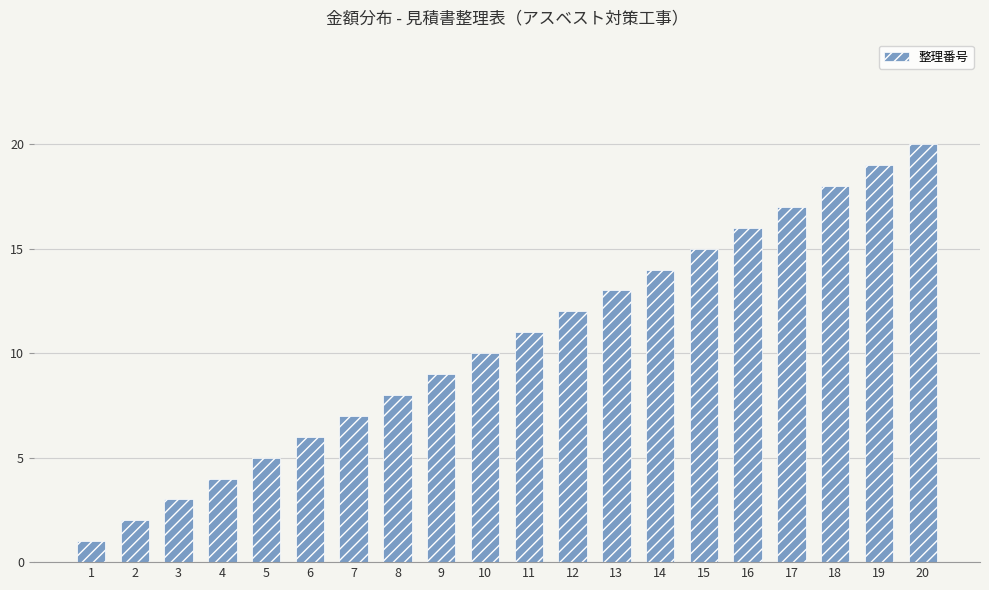

Is it true that the value at 3 is 4?

False